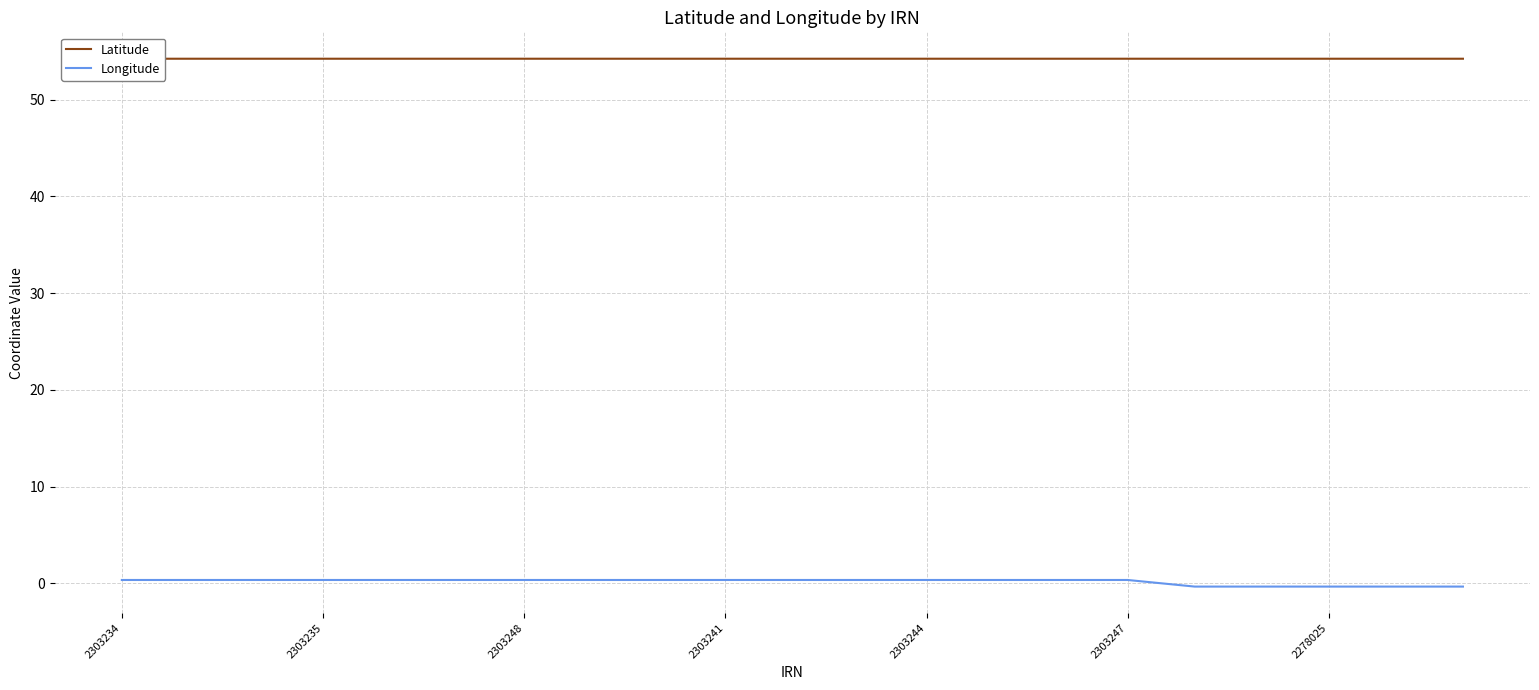

What is the sum of the Latitude values at 14 and 9?

108.5